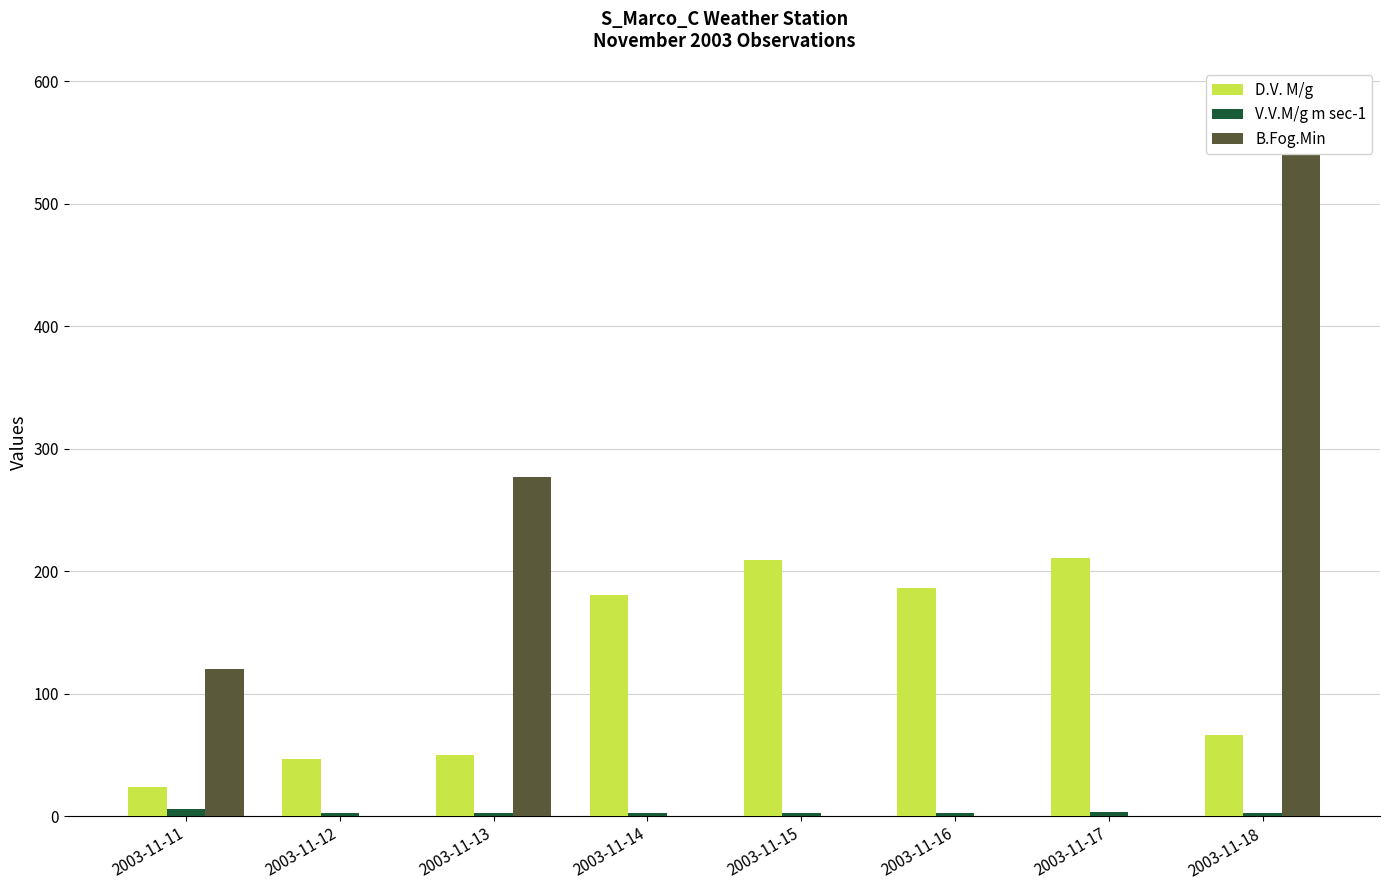

What is the difference between the V.V.M/g m sec-1 values at 2003-11-12 and 2003-11-17?

0.5